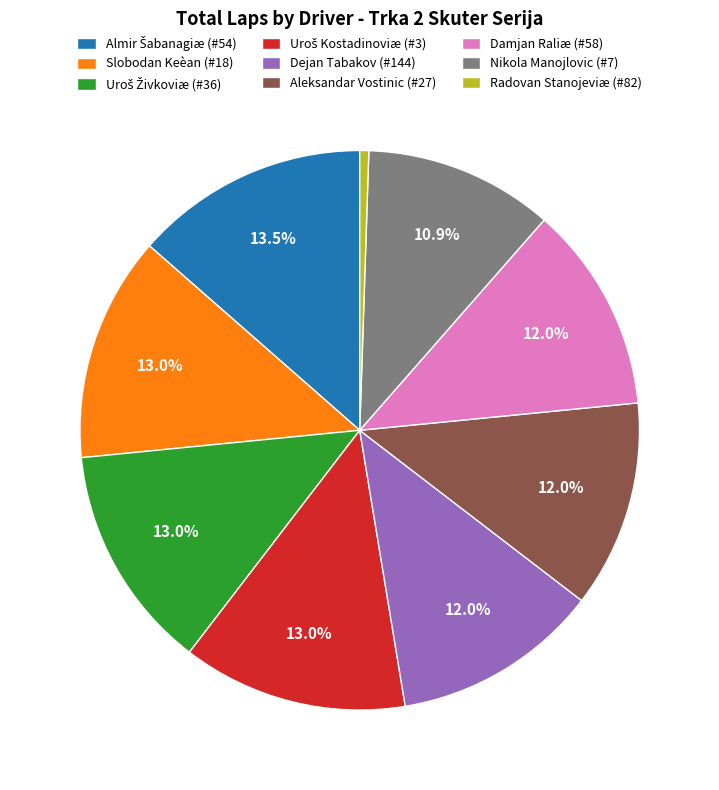

How many slices are in this pie chart?

9